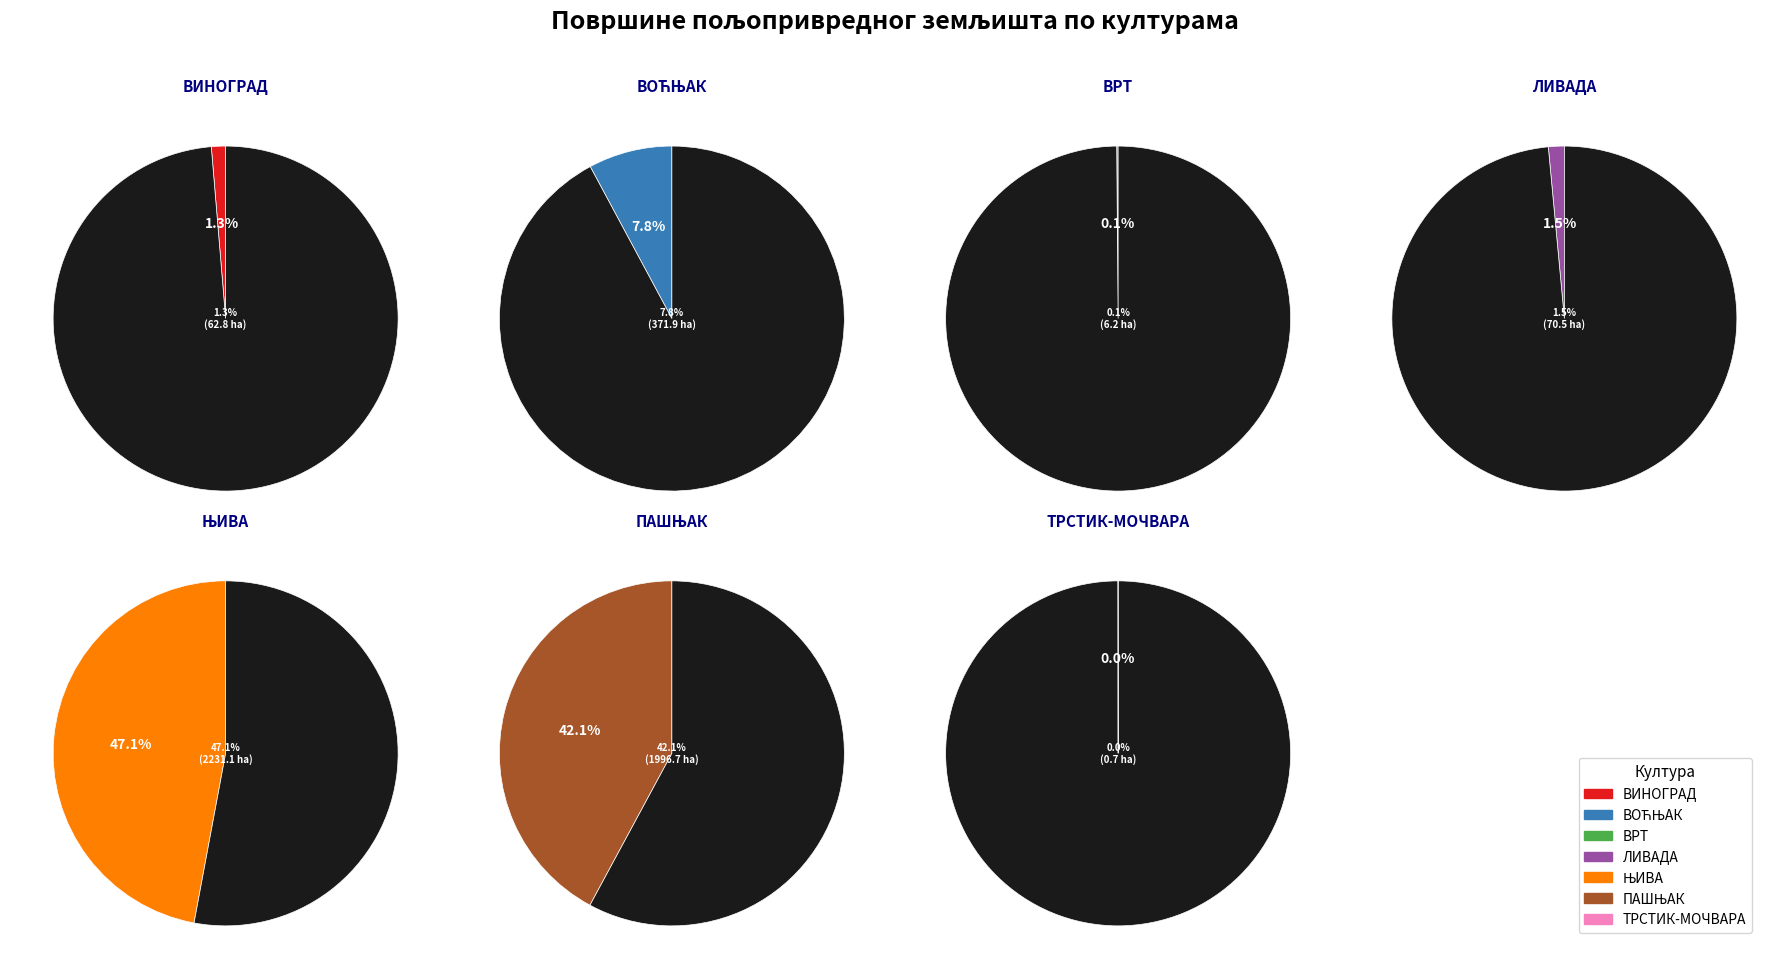

Is the sum of ВРТ and ЊИВА greater than half?

No